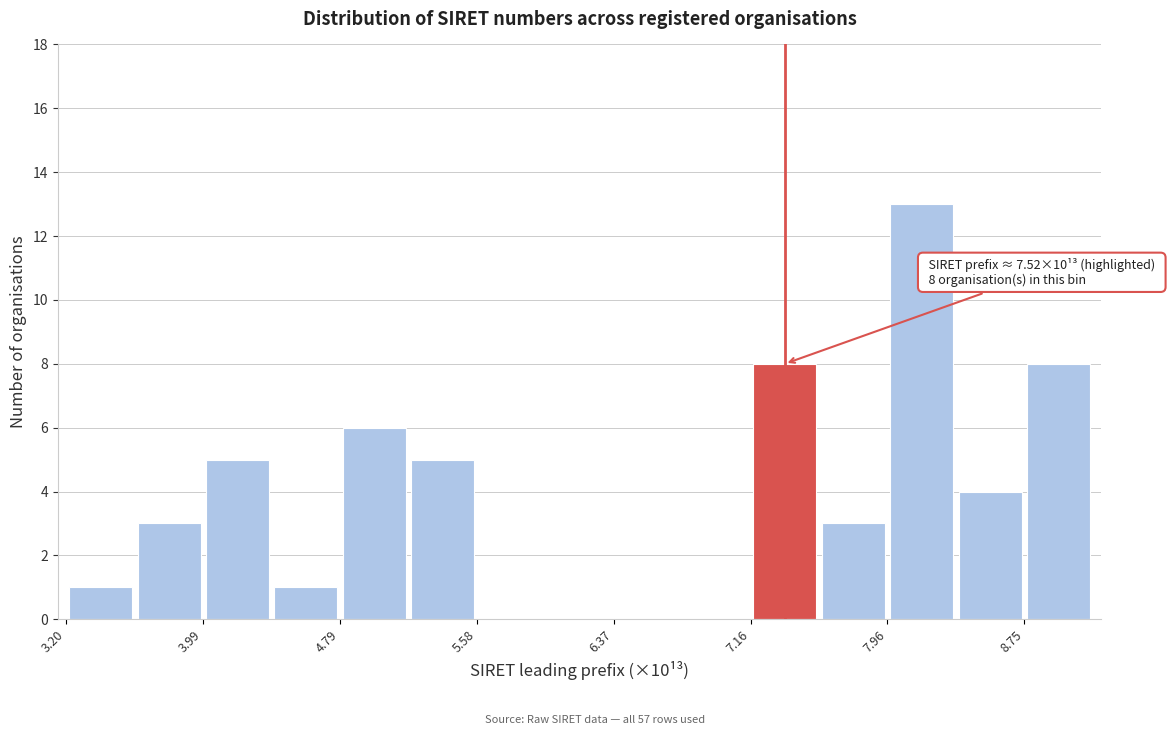

Read against the x-axis, roughly where is the centre of the tallest bar?

8.2